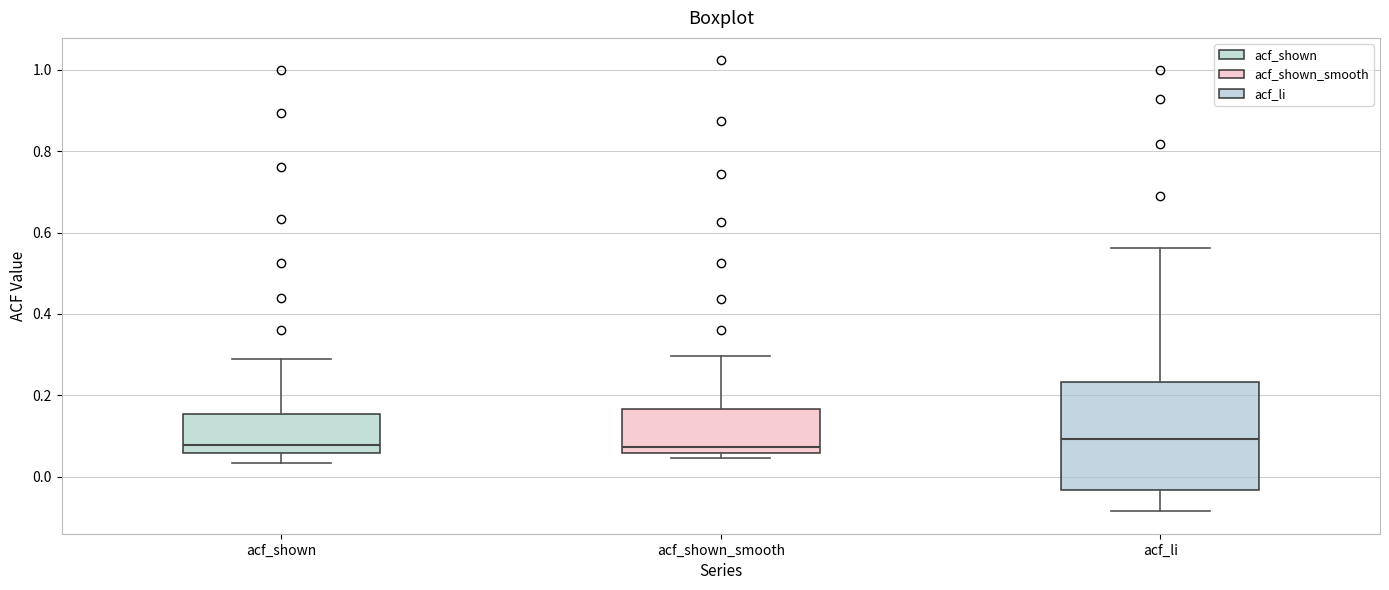

Reading left to right, transcribe this box plot: for each box, give where its median line is, the range the box spans, and where its two whiskers end, as read against the y-axis. The values are not printed on the chart, so give them approximately, as read against the axis.

acf_shown: median 0.08, box 0.06 to 0.16, whiskers 0.04 to 0.30
acf_shown_smooth: median 0.08, box 0.06 to 0.16, whiskers 0.04 to 0.30
acf_li: median 0.10, box -0.04 to 0.24, whiskers -0.08 to 0.56